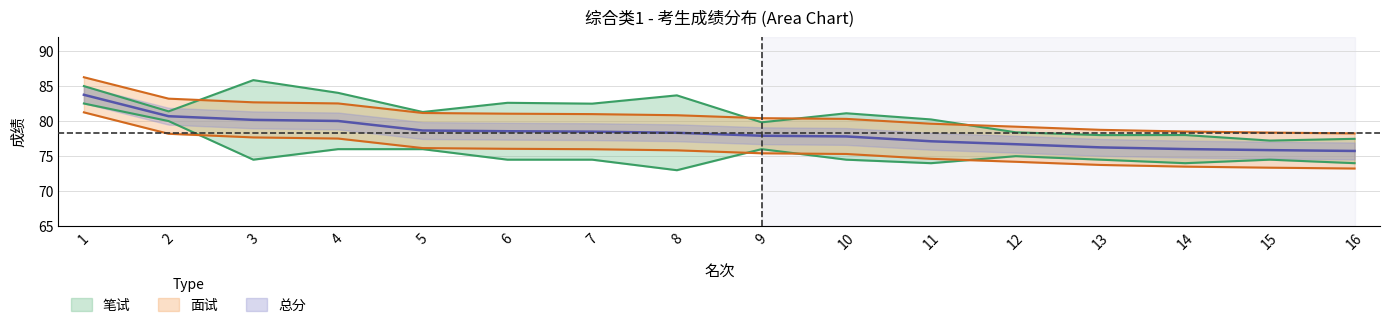

Which series changed the most between 2 and 10?

笔试